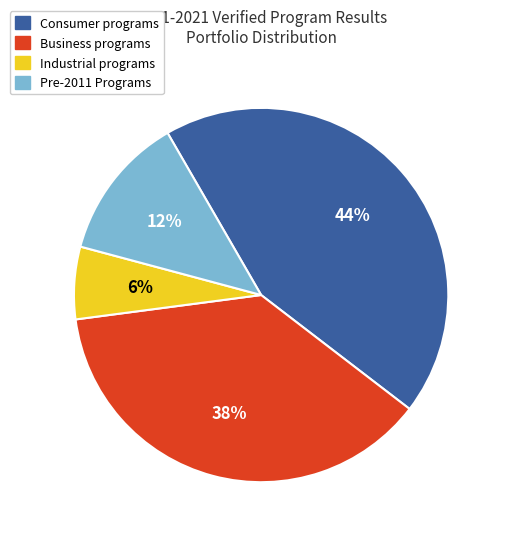

Is there a majority slice in this chart?

No